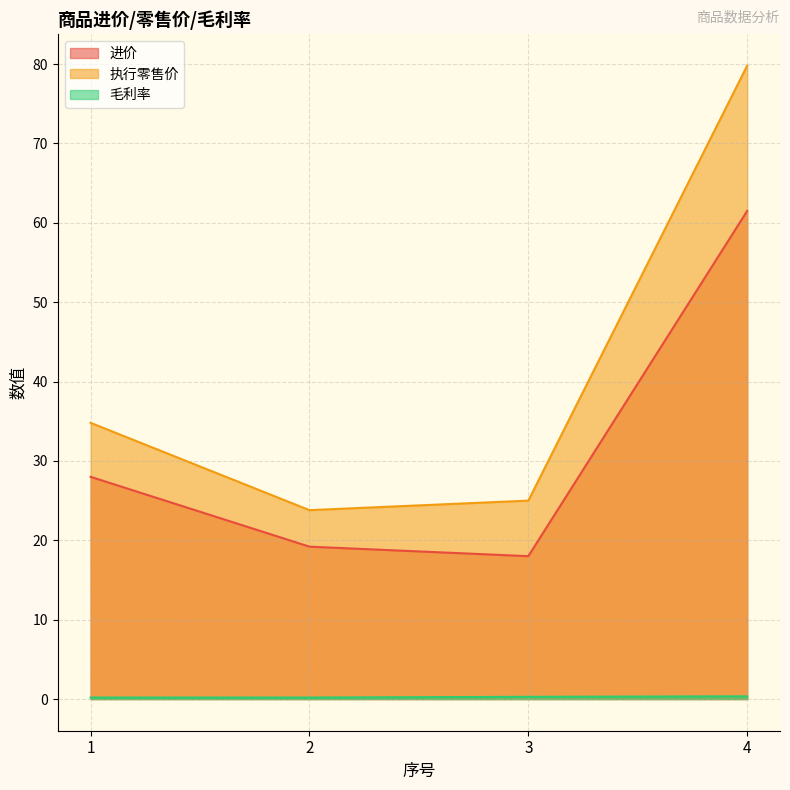

Reading left to right, transcribe all the data shown in this chart.

进价: 28.0	19.2	18.0	61.5
执行零售价: 34.8	23.8	25.0	79.8
毛利率: 0.2	0.2	0.3	0.3